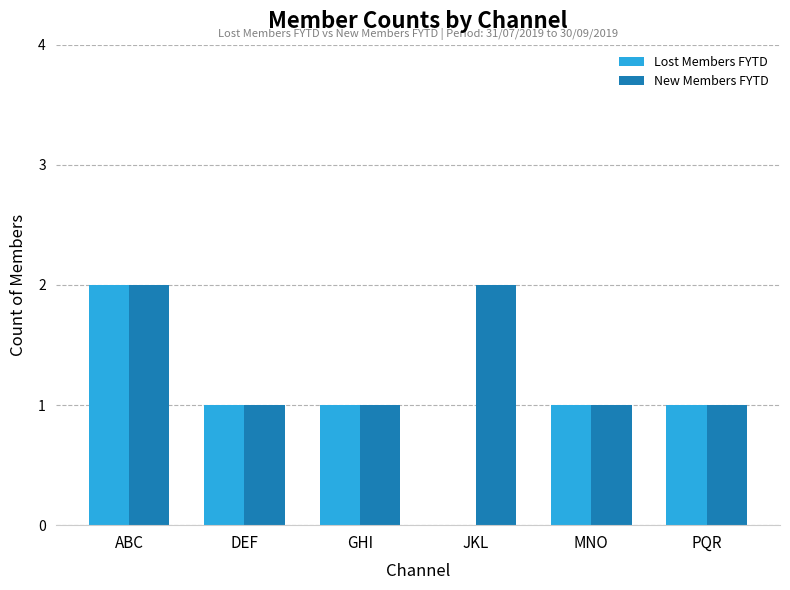

What is the sum of all Lost Members FYTD values?

6